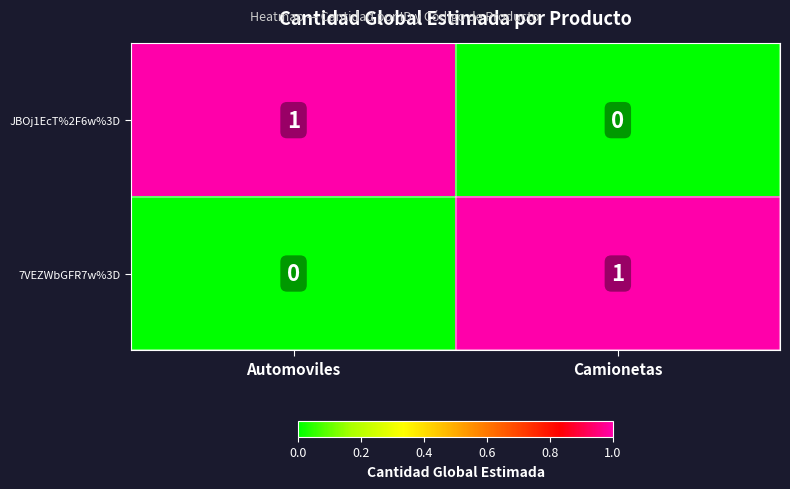

The JBOj1EcT%2F6w%3D series shows 0 at Automoviles. True or false?

False